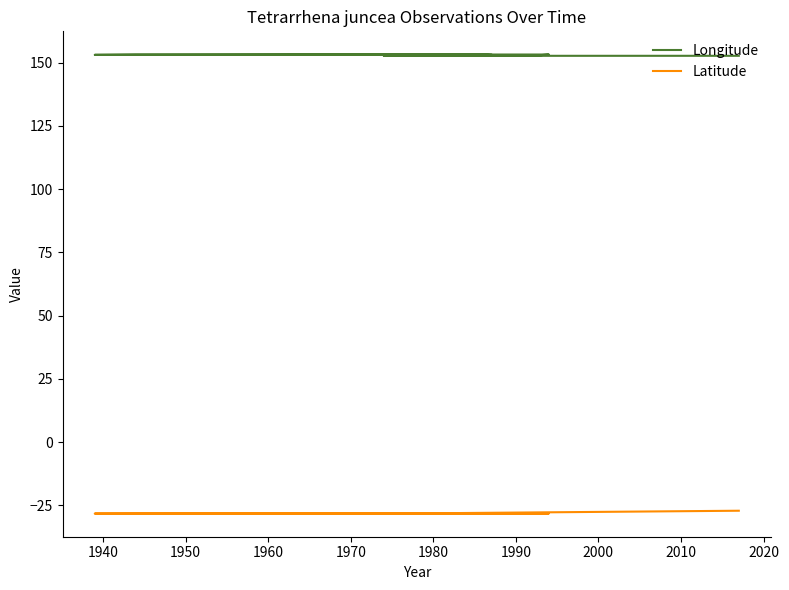

At which label does Latitude first exceed -28?

2000